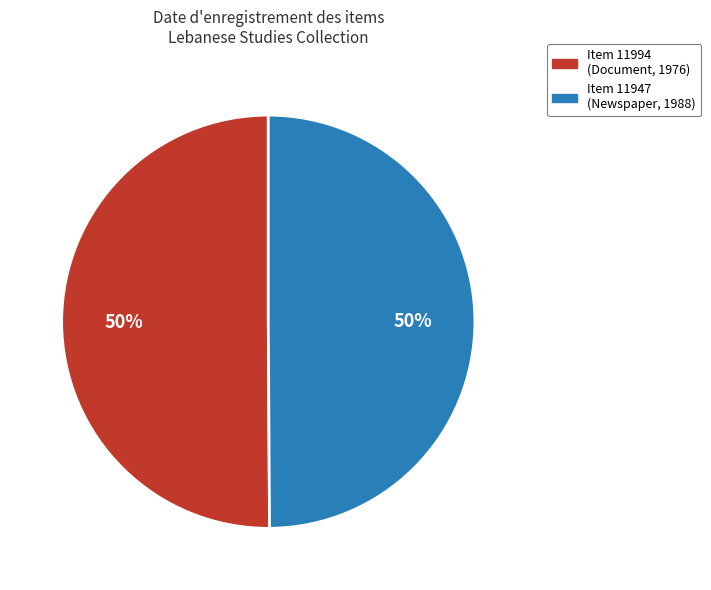

To the nearest percent, what is the average slice percentage?

50%